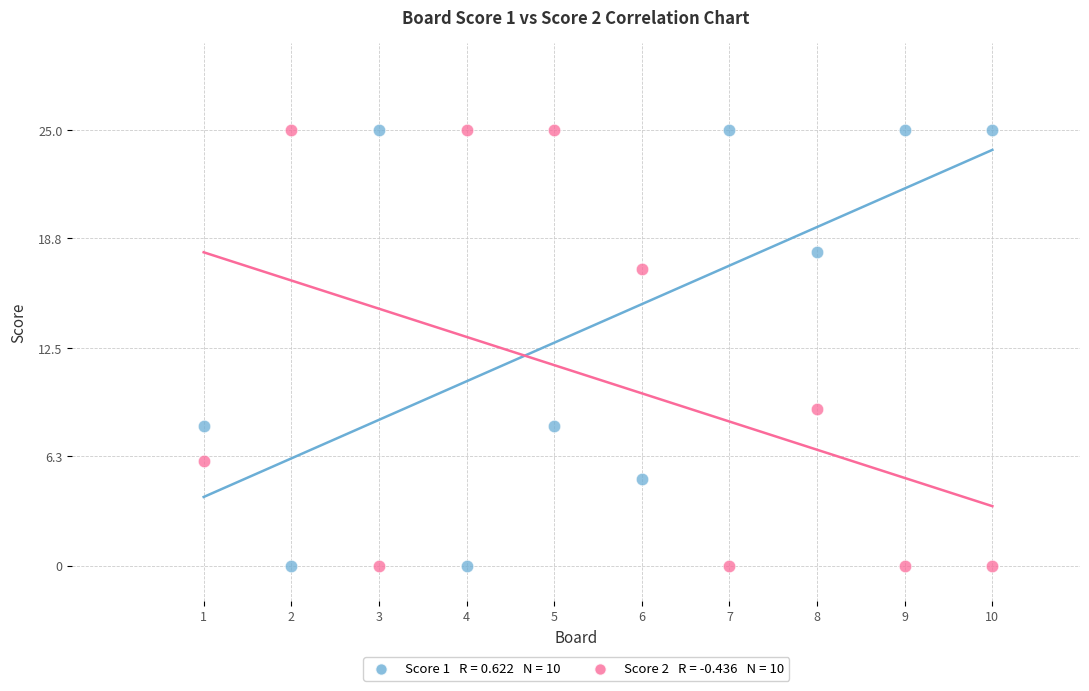

Across all data points, what is the range of X values (max minus min)?

9